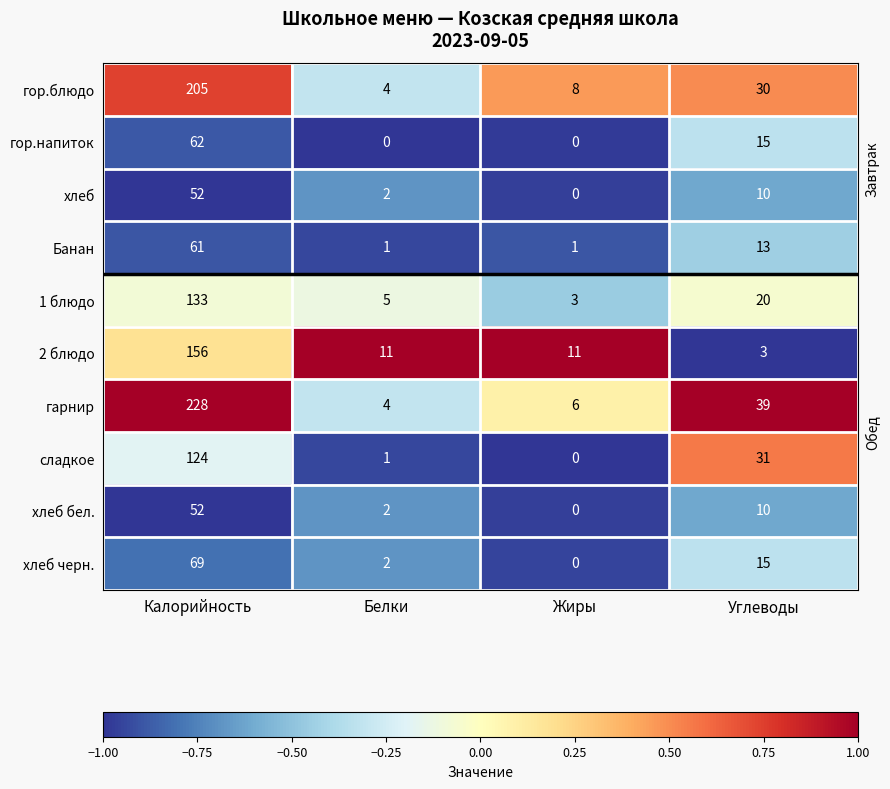

The value of хлеб черн. at Калорийность is 20. True or false?

False